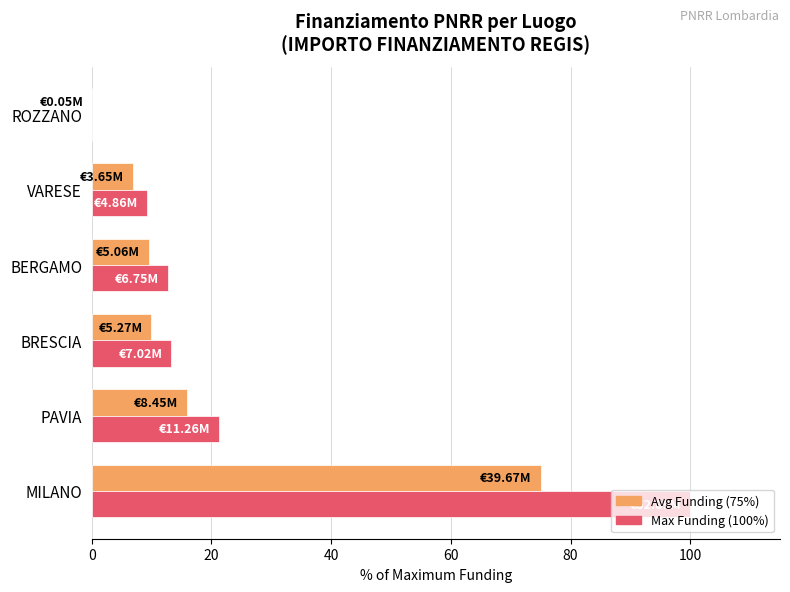

At which category is the sum across all series the highest?

MILANO